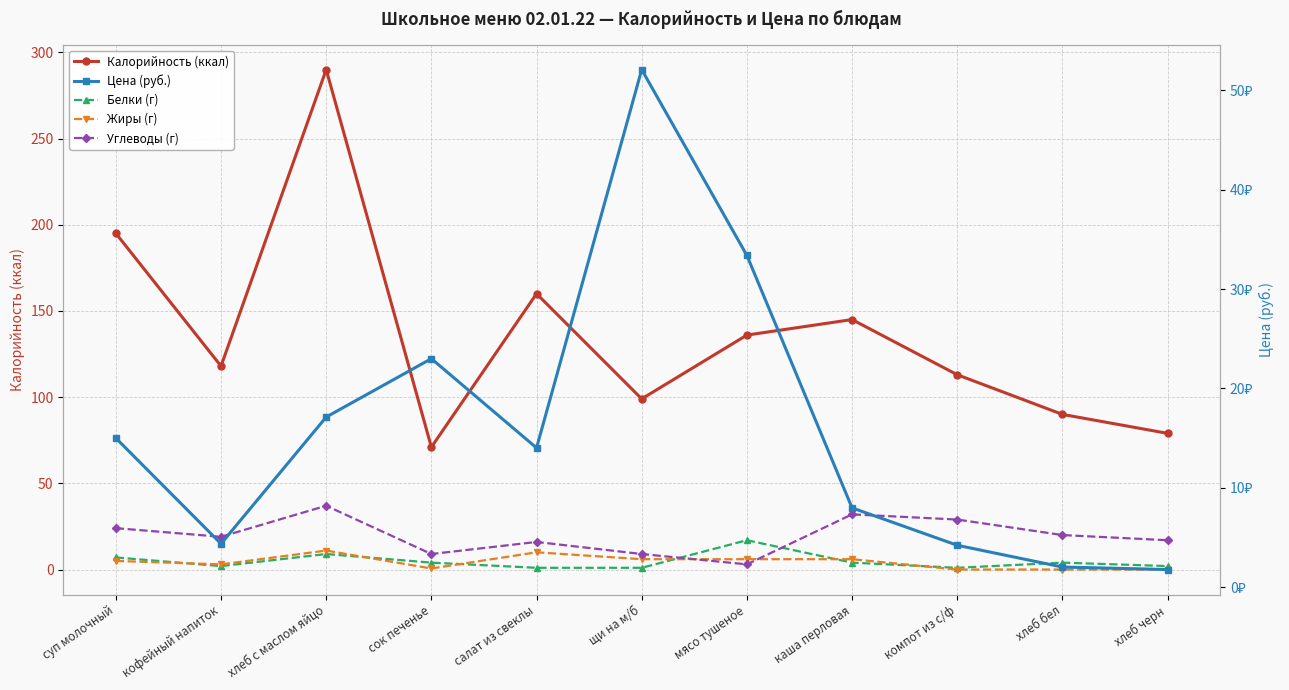

The value of Калорийность (ккал) at хлеб бел is 90.0. True or false?

True